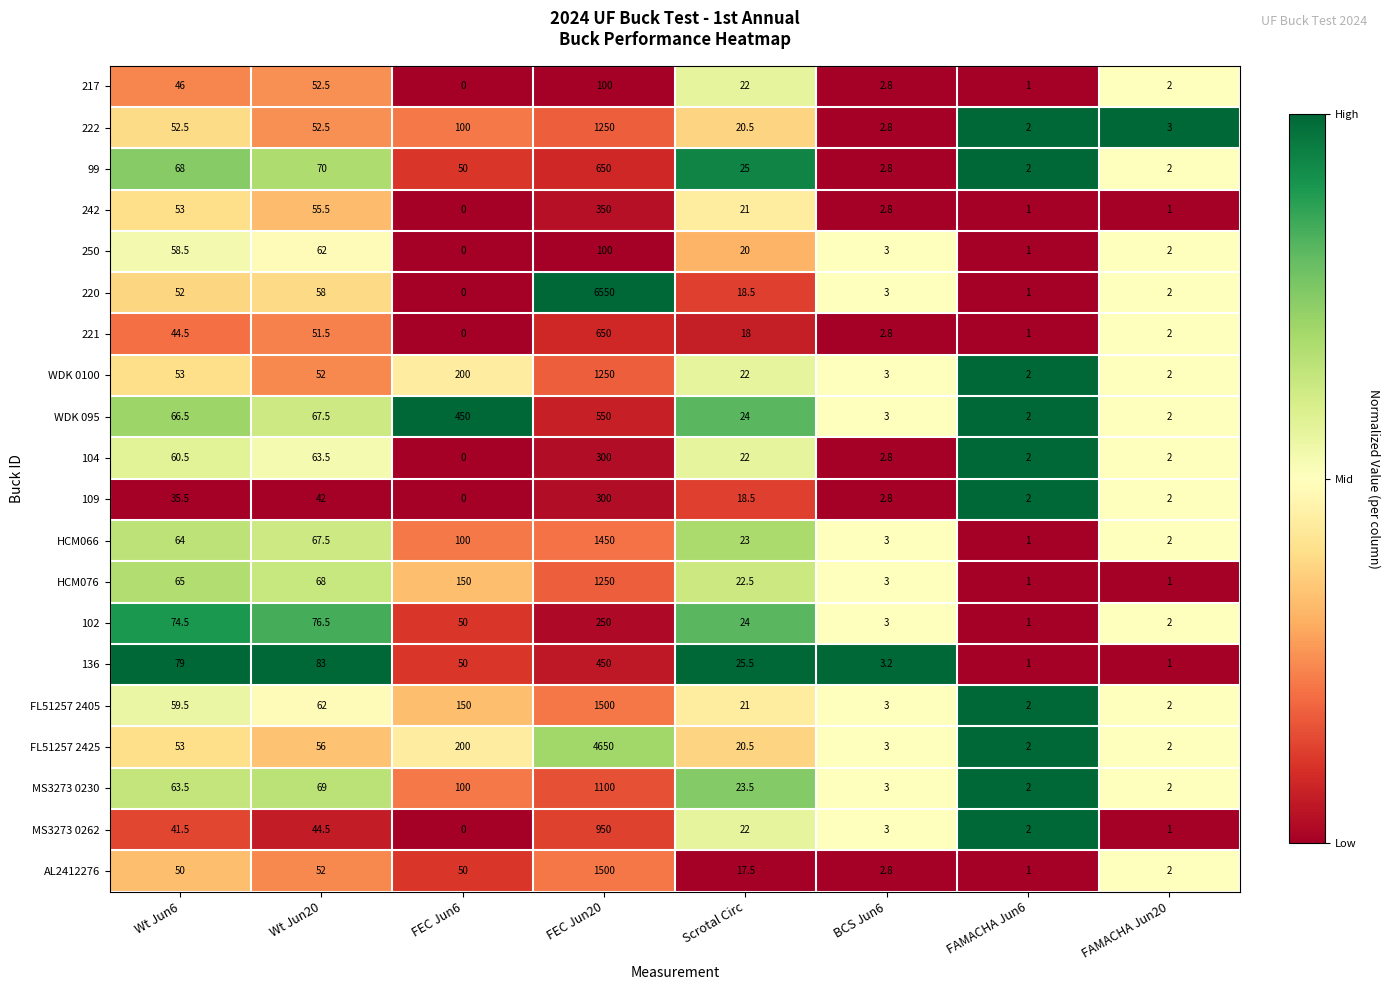

What is the difference between the second highest and second lowest values in the 102 series?

74.5